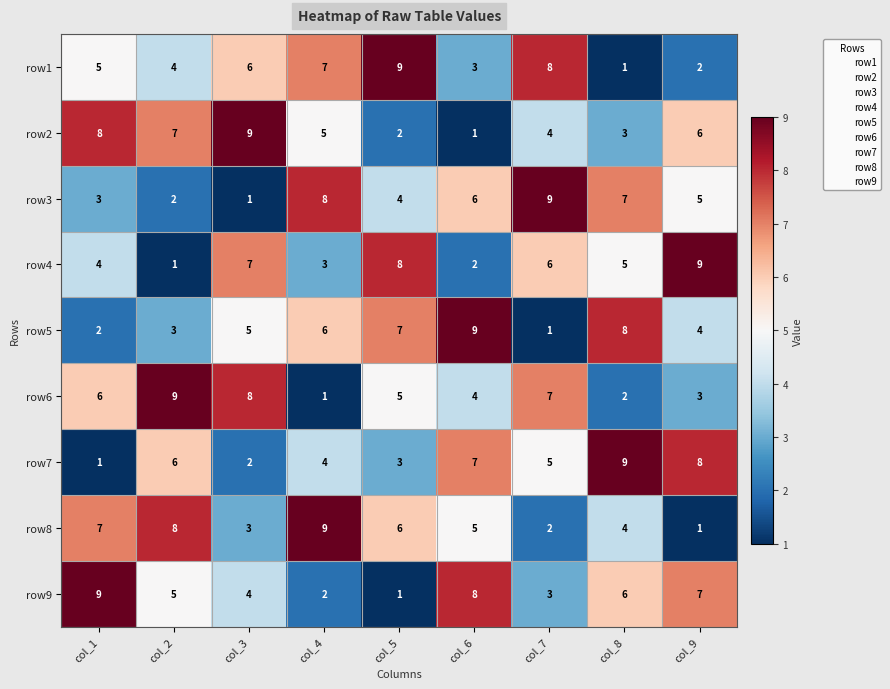

Is the value of row6 at col_1 greater than the value of row9 at col_2?

Yes